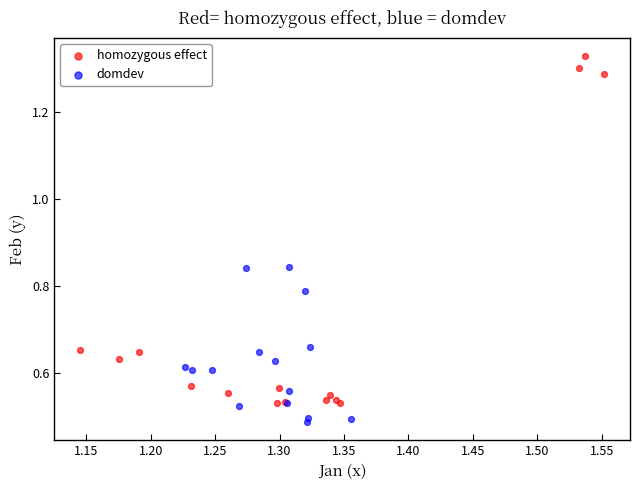

Which series has the widest spread of Y values?

homozygous effect